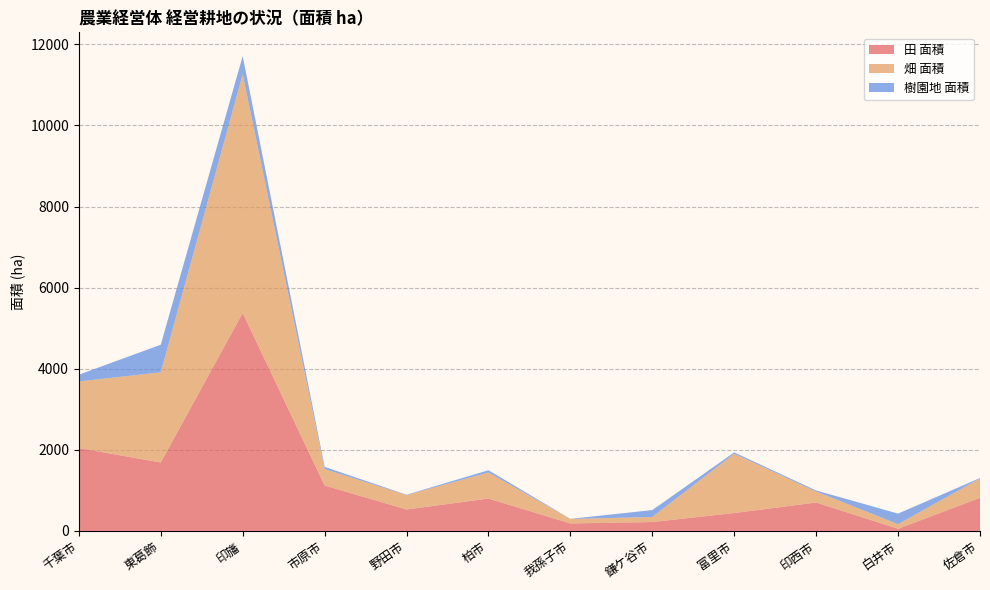

Reading right to left, transcribe all the data shown in this chart.

田 面積: 佐倉市=816	白井市=55	印西市=701	富里市=442	鎌ケ谷市=220	我孫子市=185	柏市=799	野田市=529	市原市=1122	印旛=5375	東葛飾=1689	千葉市=2044
畑 面積: 佐倉市=477	白井市=112	印西市=271	富里市=1462	鎌ケ谷市=124	我孫子市=110	柏市=642	野田市=357	市原市=403	印旛=5885	東葛飾=2222	千葉市=1642
樹園地 面積: 佐倉市=12	白井市=261	印西市=26	富里市=33	鎌ケ谷市=171	我孫子市=3	柏市=56	野田市=8	市原市=55	印旛=449	東葛飾=681	千葉市=167